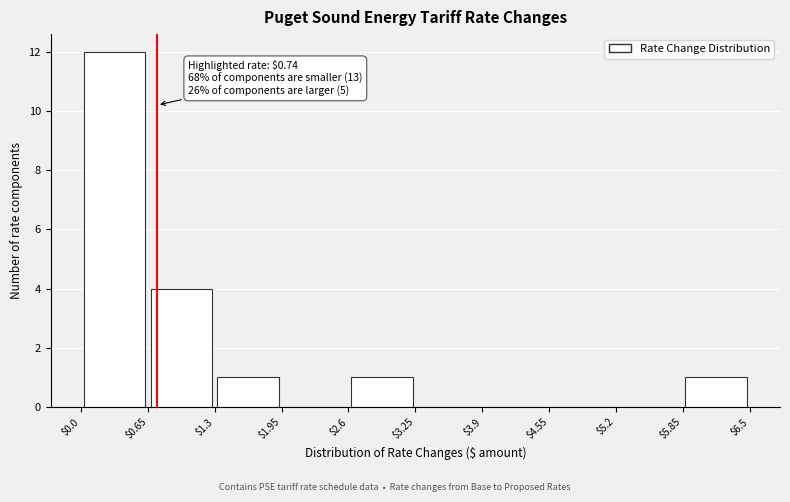

Which range on the x-axis has the tallest bar?

$0.0 to $0.65